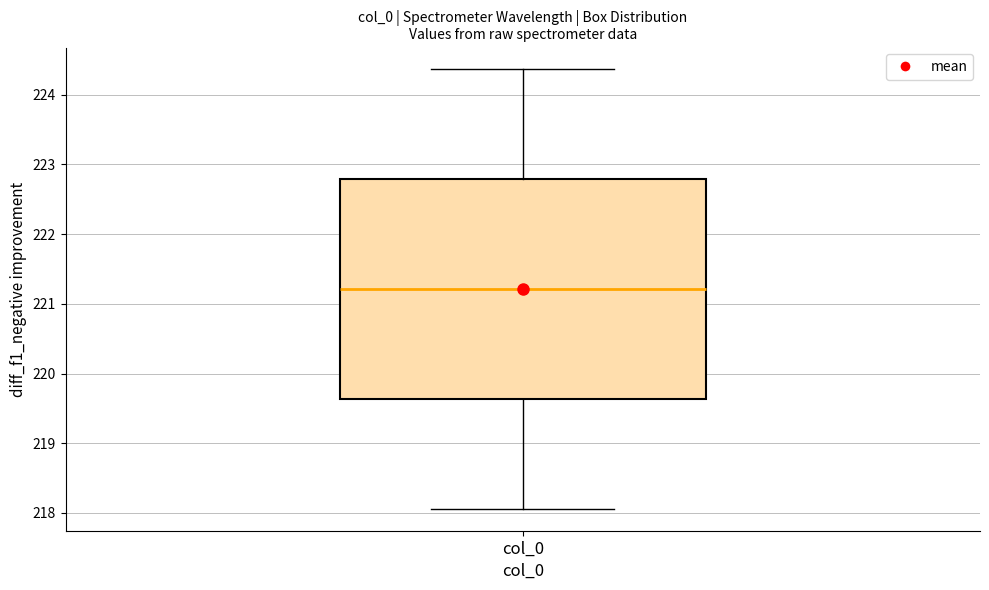

Transcribe this box plot: give where the median line is, the range the box spans, and where the two whiskers end, as read against the y-axis. The values are not printed on the chart, so give them approximately, as read against the axis.

median 221.2, box 219.6 to 222.8, whiskers 218.1 to 224.4